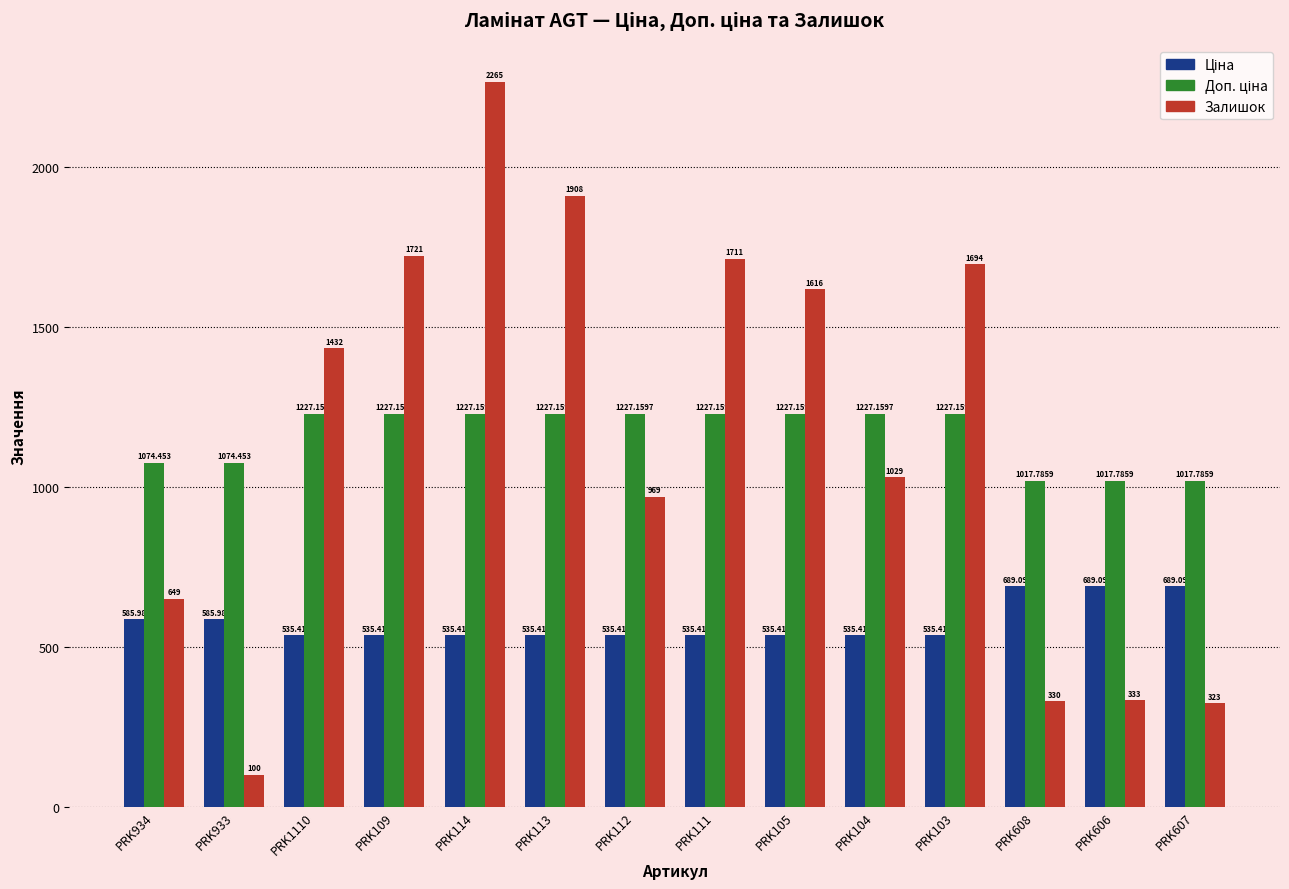

Between PRK109 and PRK608, which series saw the biggest shift?

Залишок